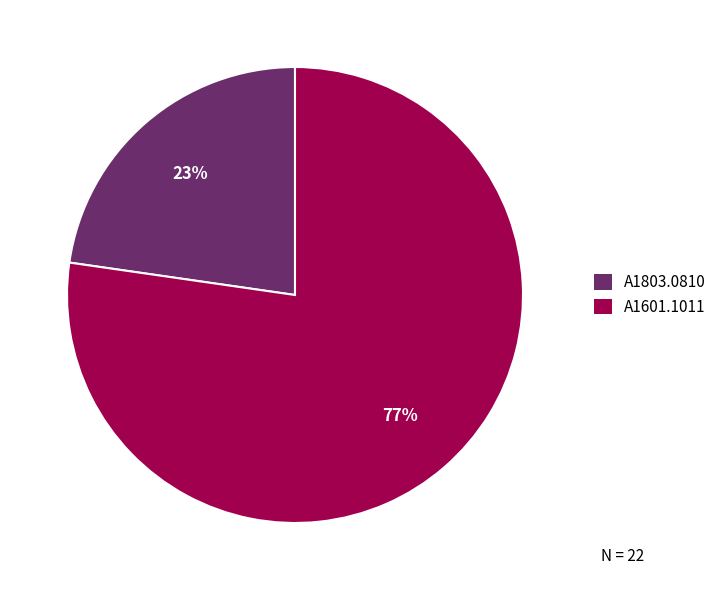

To the nearest percent, what percentage of the pie is A1601.1011?

77%